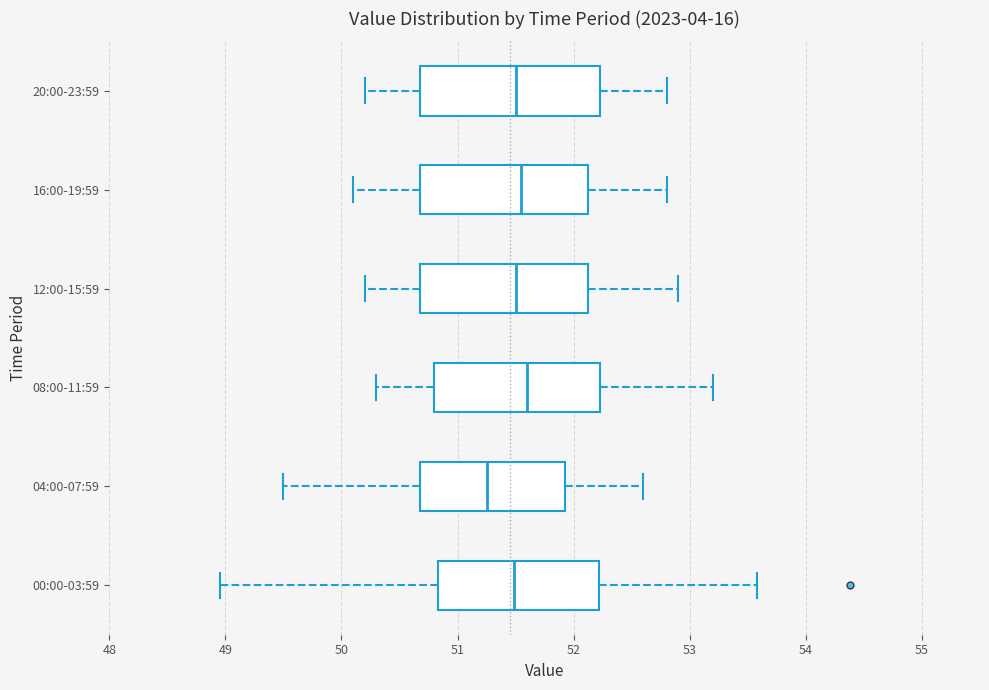

Reading bottom to top, transcribe this box plot: for each box, give where its median line is, the range the box spans, and where its two whiskers end, as read against the x-axis. The values are not printed on the chart, so give them approximately, as read against the axis.

00:00-03:59: median 51.5, box 50.8 to 52.2, whiskers 49.0 to 53.6
04:00-07:59: median 51.3, box 50.7 to 51.9, whiskers 49.5 to 52.6
08:00-11:59: median 51.6, box 50.8 to 52.2, whiskers 50.3 to 53.2
12:00-15:59: median 51.5, box 50.7 to 52.1, whiskers 50.2 to 52.9
16:00-19:59: median 51.6, box 50.7 to 52.1, whiskers 50.1 to 52.8
20:00-23:59: median 51.5, box 50.7 to 52.2, whiskers 50.2 to 52.8